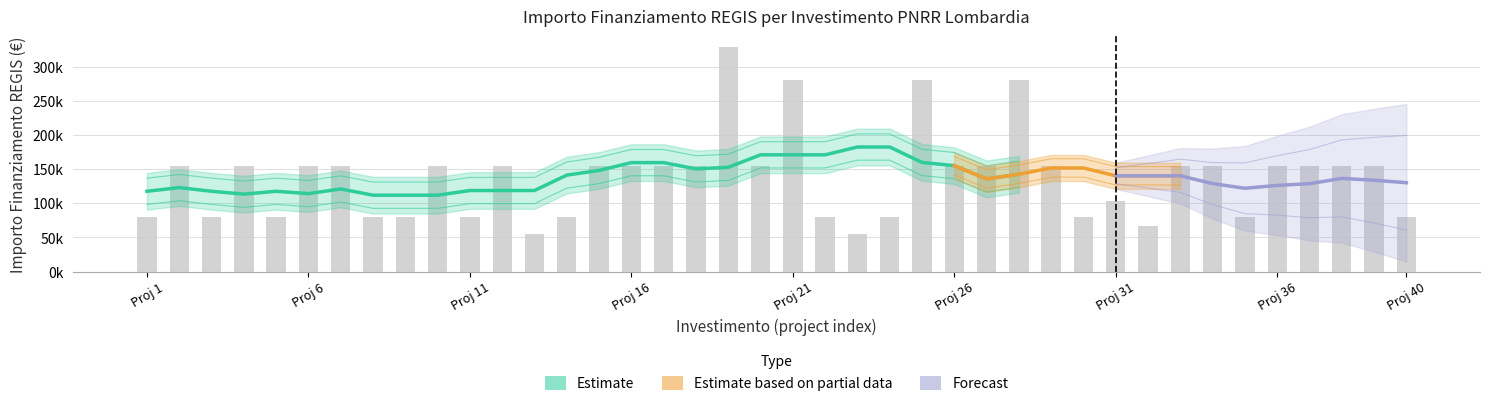

Which series has the largest range (max minus min)?

Estimate